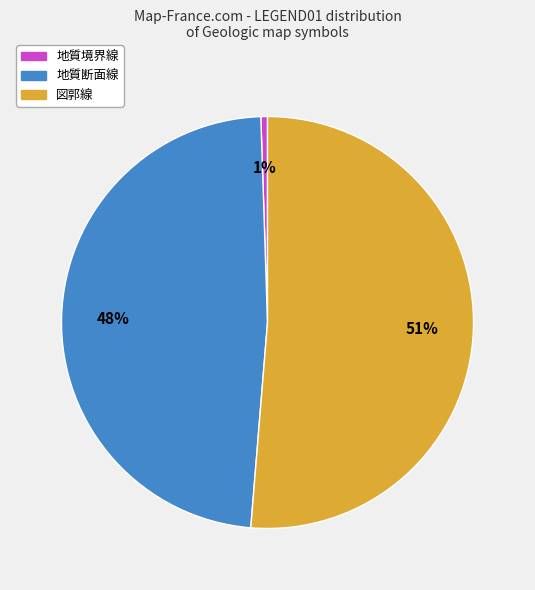

Which category has the smallest portion of the pie?

地質境界線